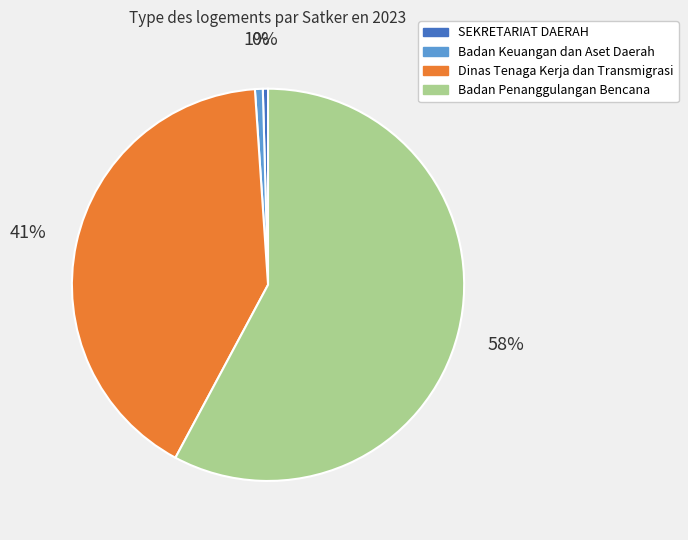

How many slices are in this pie chart?

4